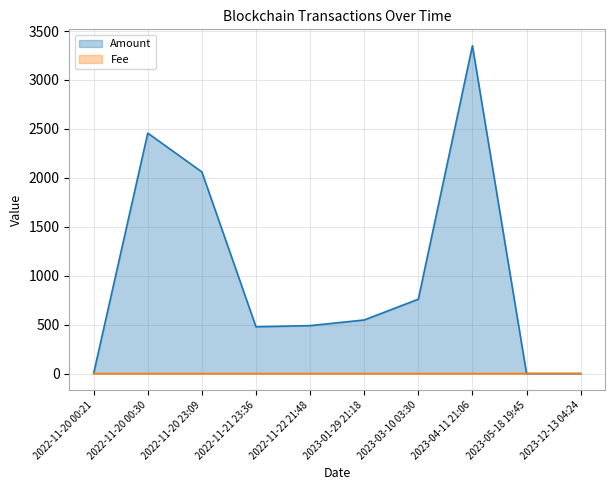

How many times do Amount and Fee cross each other?

1